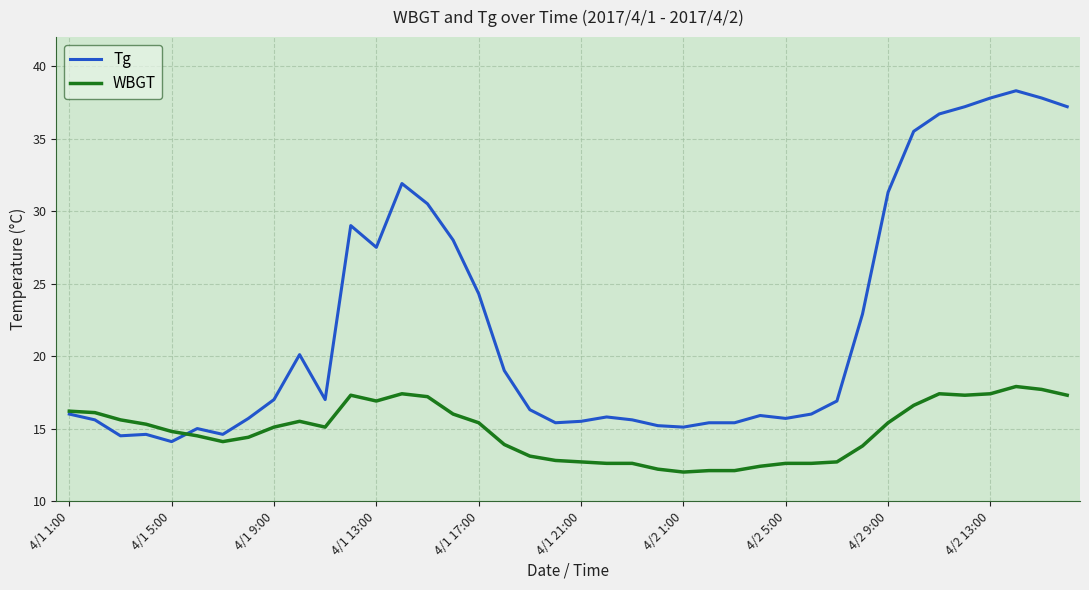

Which series has the widest spread of values?

Tg